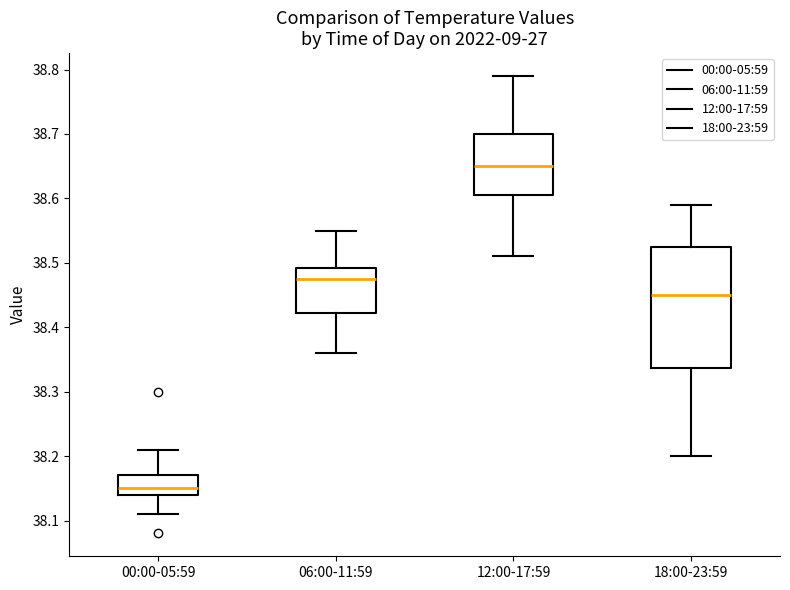

Which box's median line is the highest?

12:00-17:59